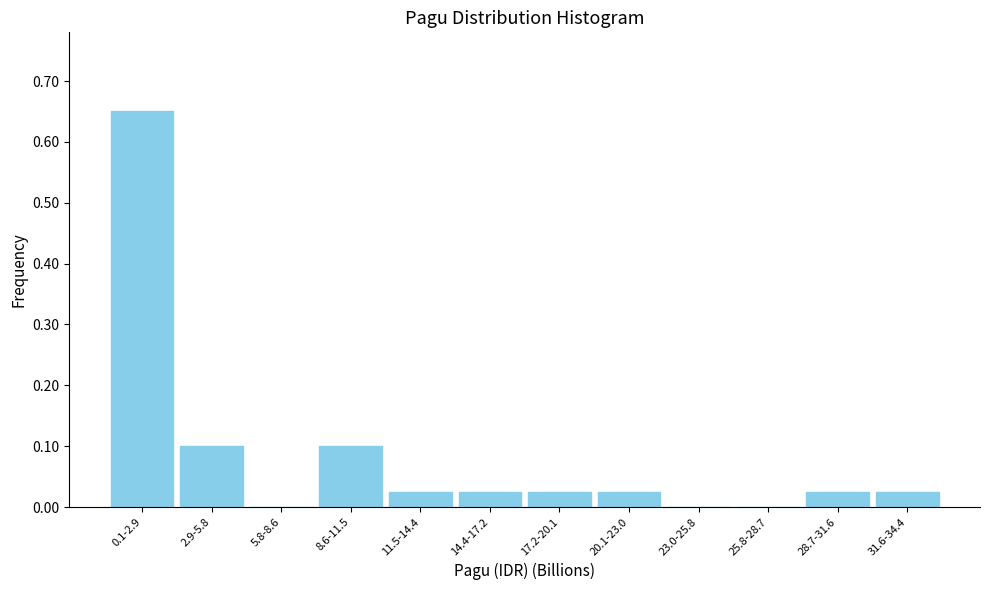

At which category does the chart reach its peak across all series?

0.1-2.9